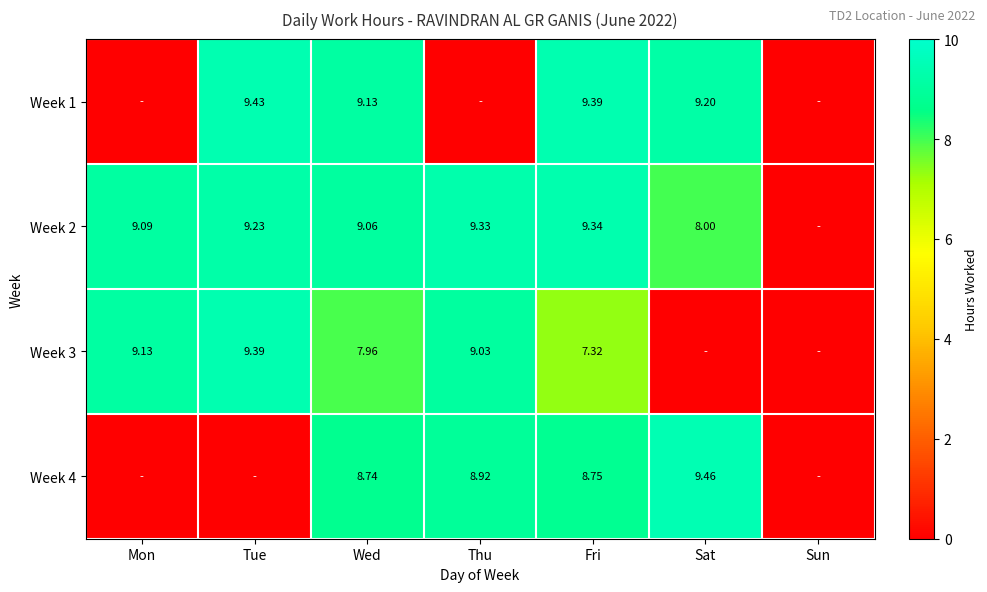

What is the sum of all Week 3 values?

42.8